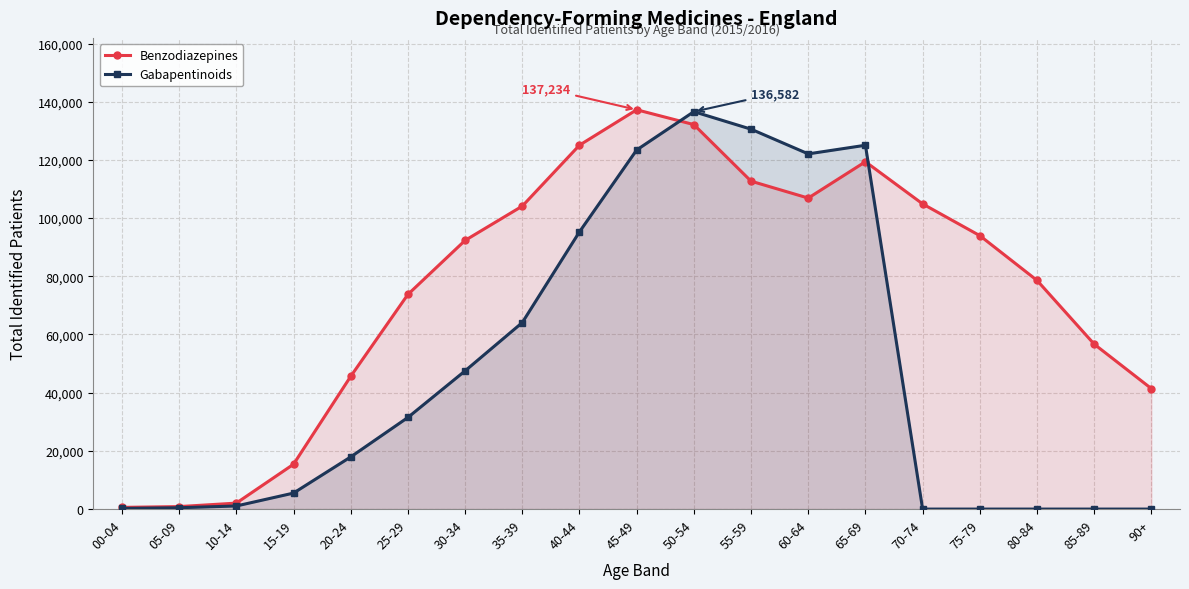

How many data points does each series have?

19